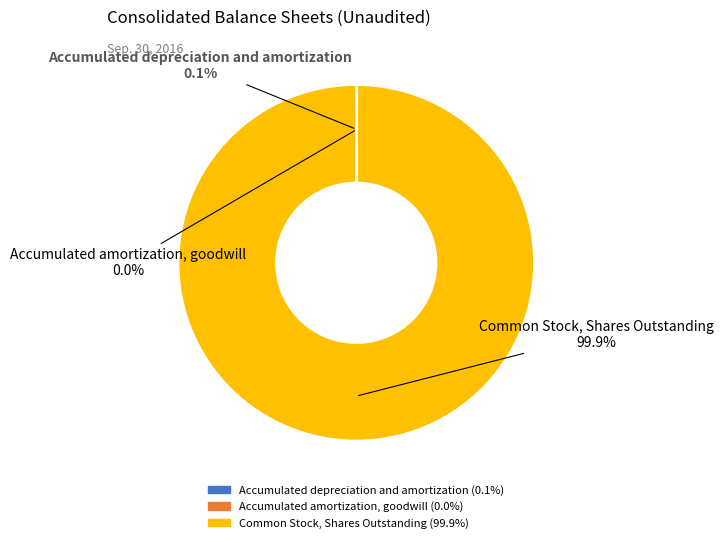

Which category has the biggest portion of the pie?

Common Stock, Shares Outstanding